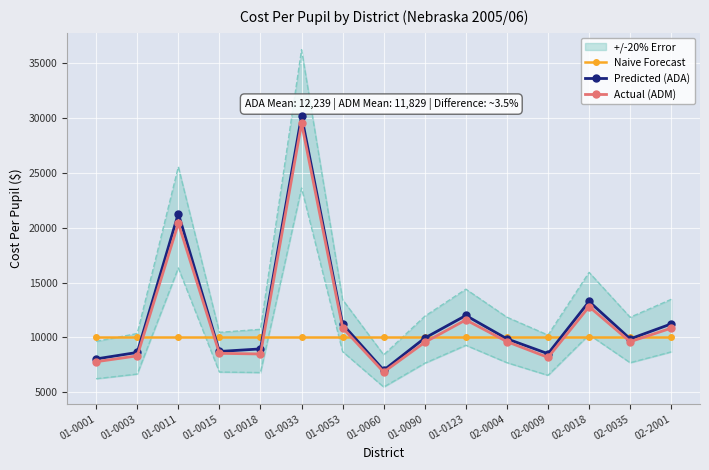

True or false: Predicted (ADA) has a value of 8706.6 at 01-0015.

True